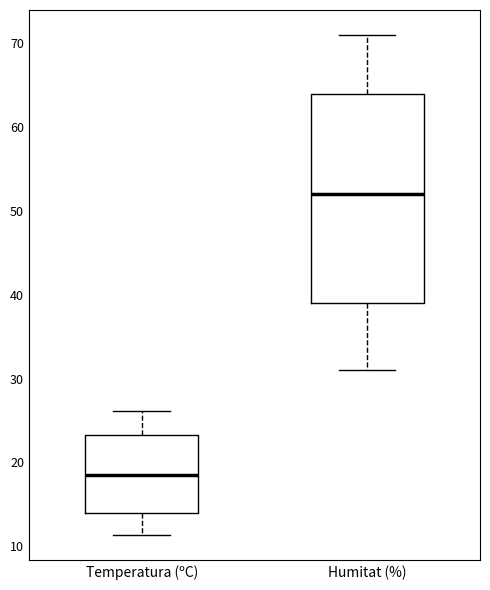

Where is the upper edge of the box for Temperatura (ºC) on the y-axis? The values are not printed on the chart, so give them approximately, as read against the axis.

23